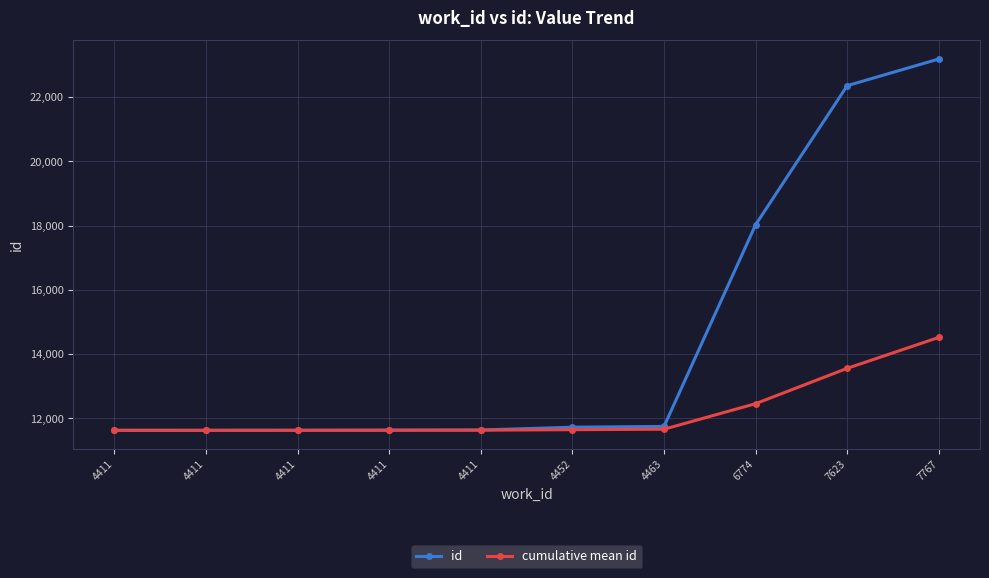

How many data points does each series have?

10